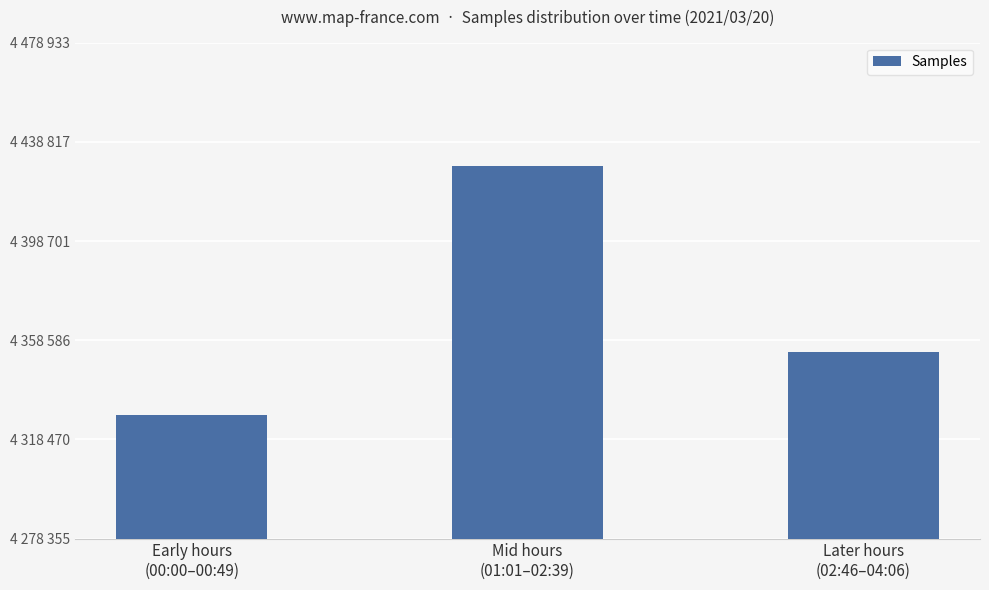

Where is the data nearest to the value 4378644?

Later hours
(02:46–04:06)